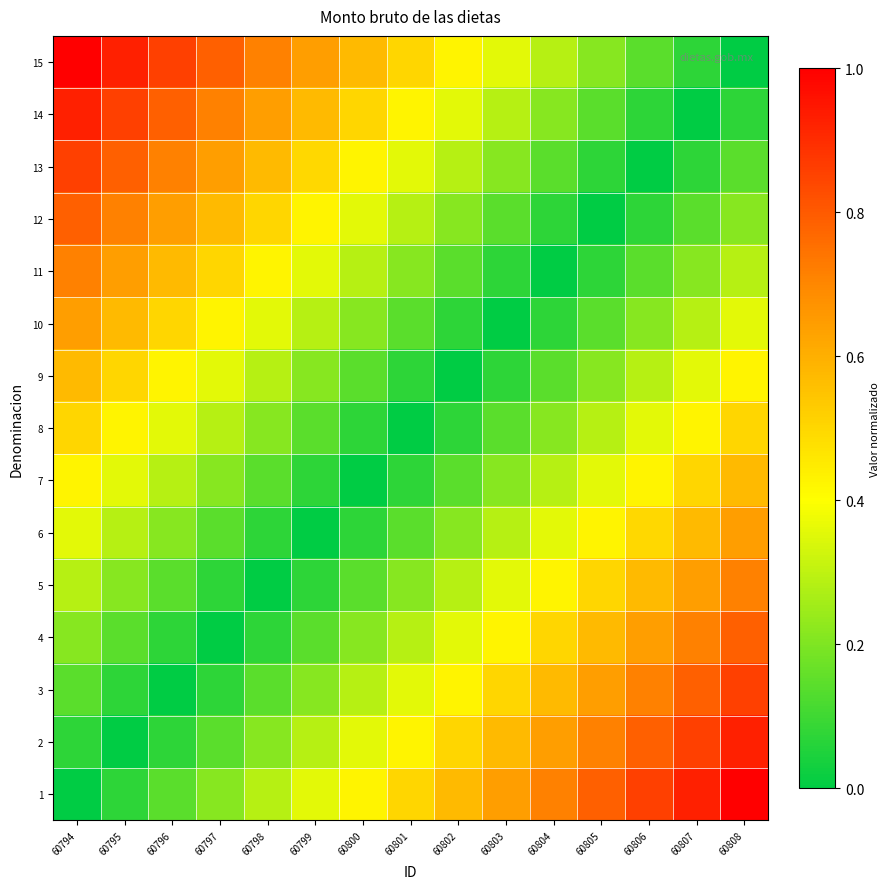

Count the number of categories in the chart.

15